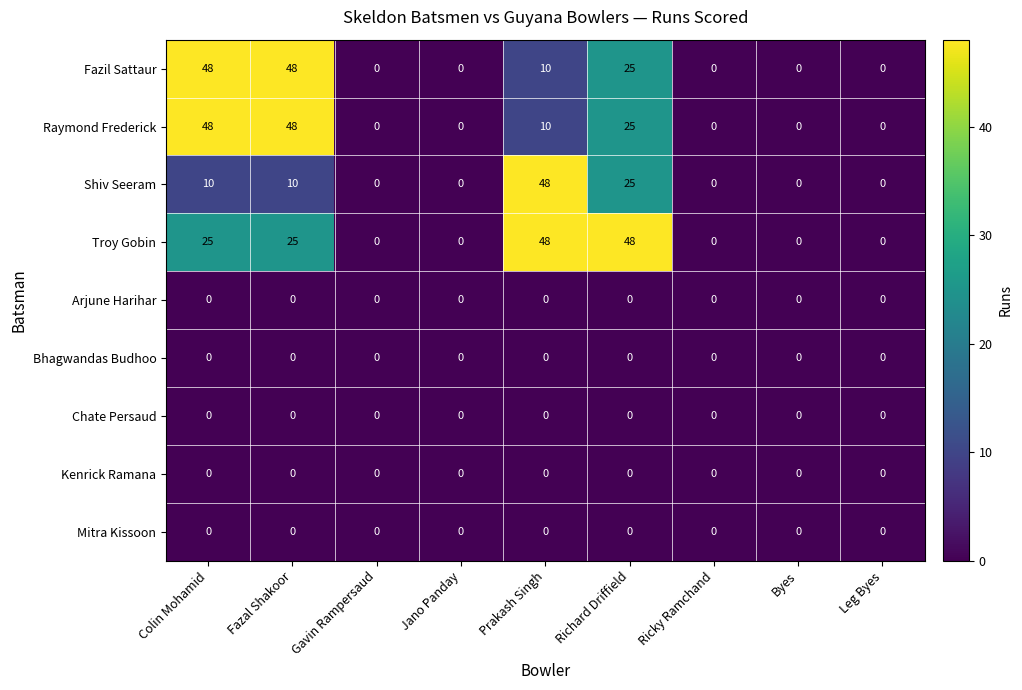

At which label is Raymond Frederick closest to 24?

Richard Driffield